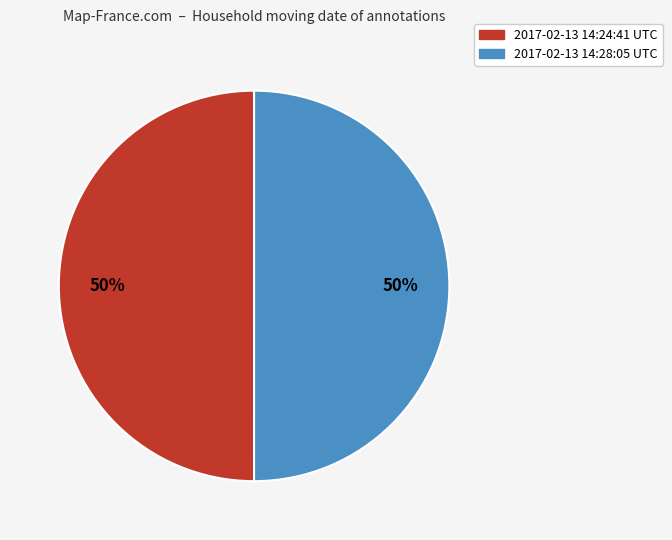

Approximately how many times larger is the value at 2017-02-13 14:24:41 UTC compared to 2017-02-13 14:28:05 UTC?

1.0